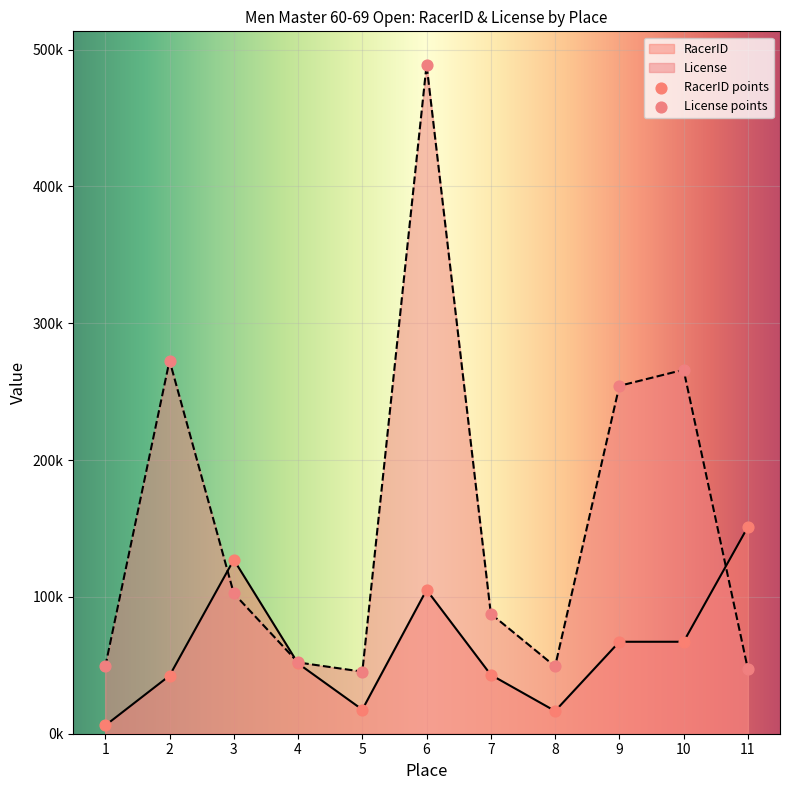

Is the value of RacerID at 1 greater than the value of License at 8?

No